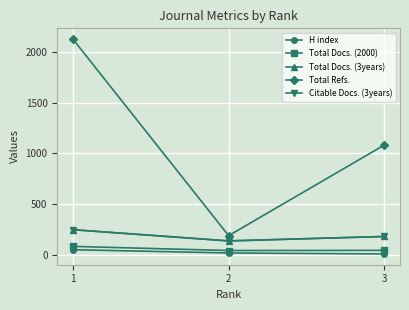

Does the chart have visible grid lines?

Yes